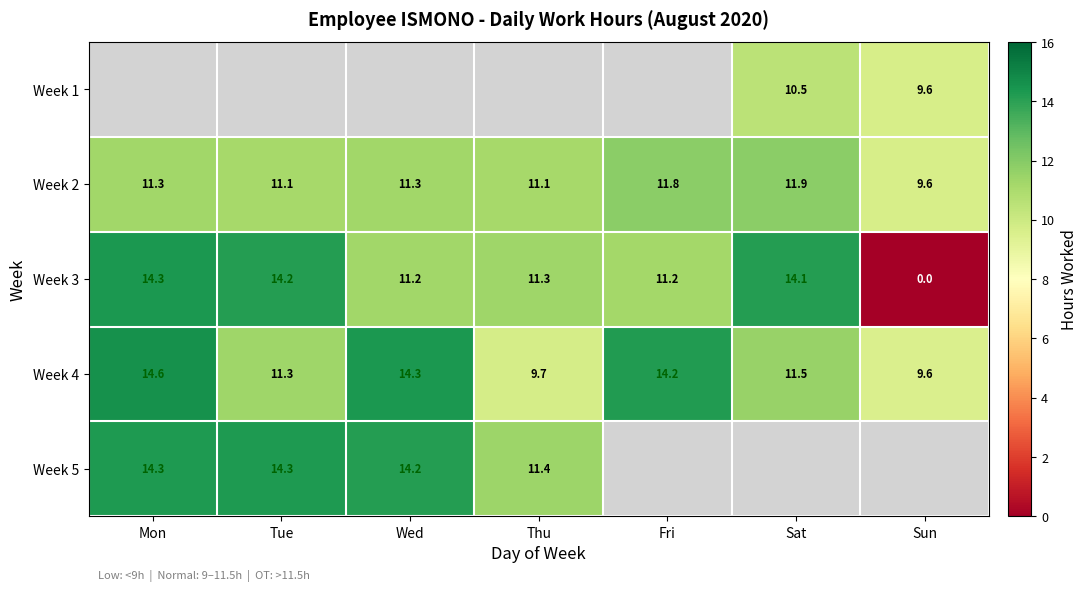

At which label does Week 4 reach its peak?

Mon